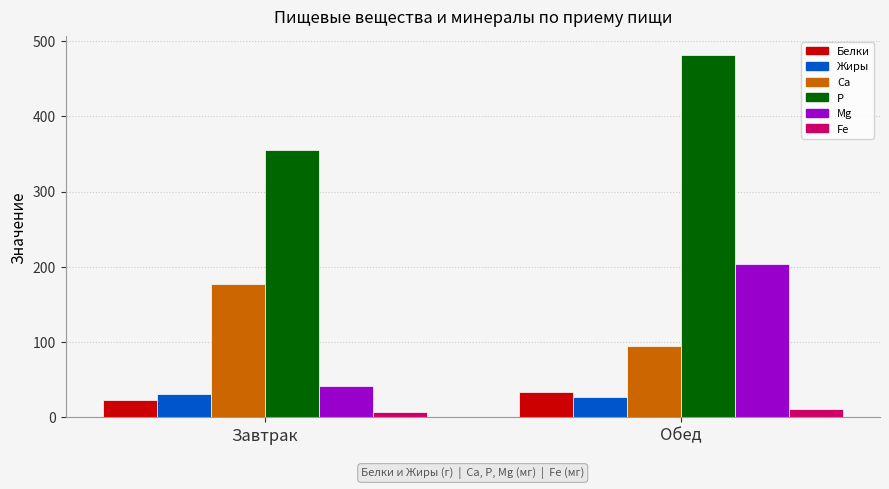

Which series has the largest range (max minus min)?

Mg